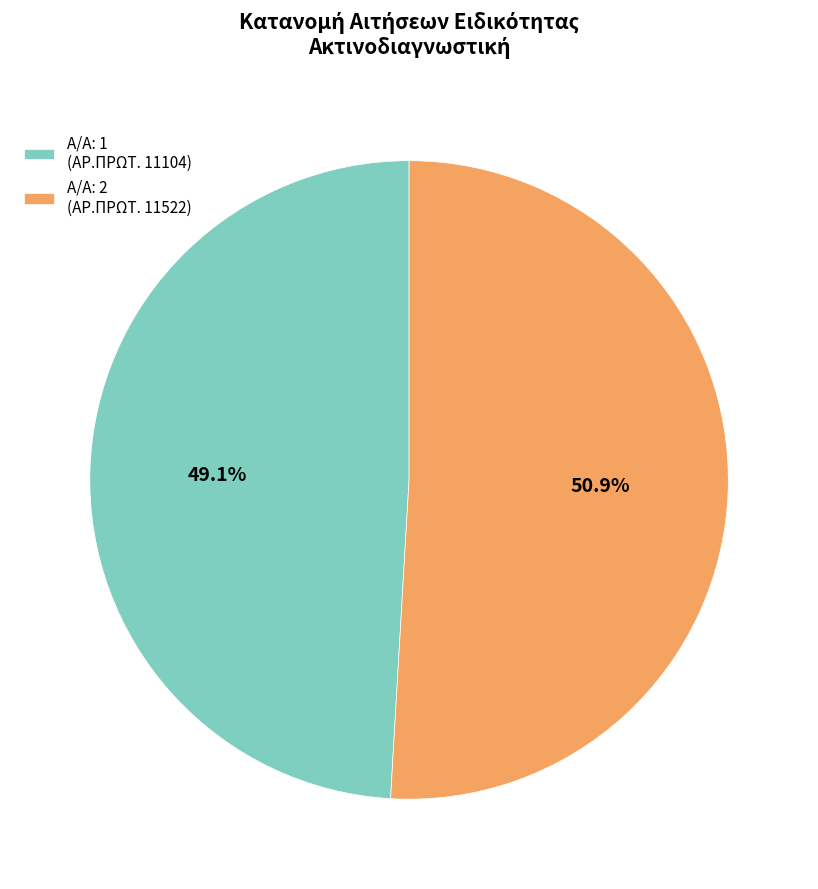

Rank the categories by value from highest to lowest.

Α/Α: 2 (ΑΡ.ΠΡΩΤ. 11522), Α/Α: 1 (ΑΡ.ΠΡΩΤ. 11104)